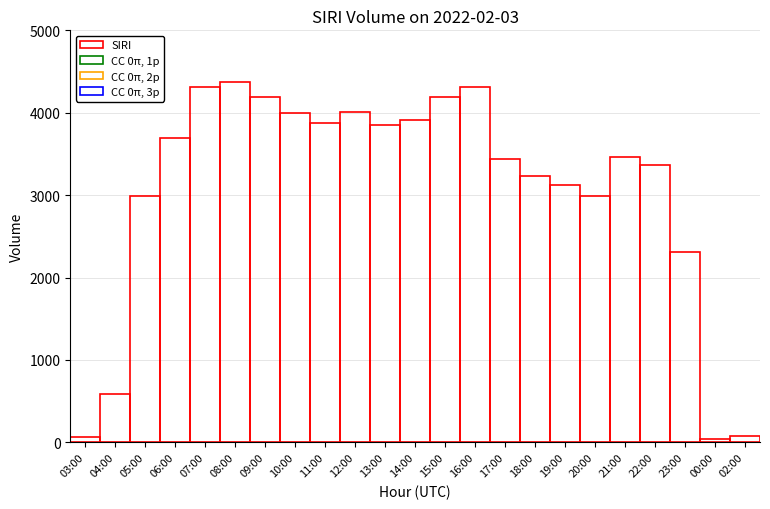

The chart shows a value of 361 at 04:00. True or false?

False